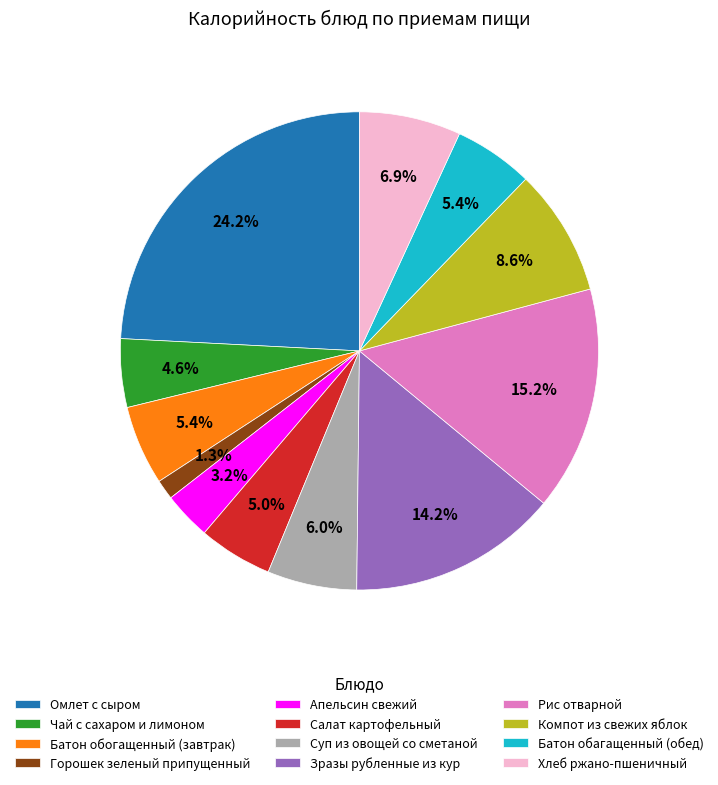

Is there any slice that represents more than half of the pie?

No